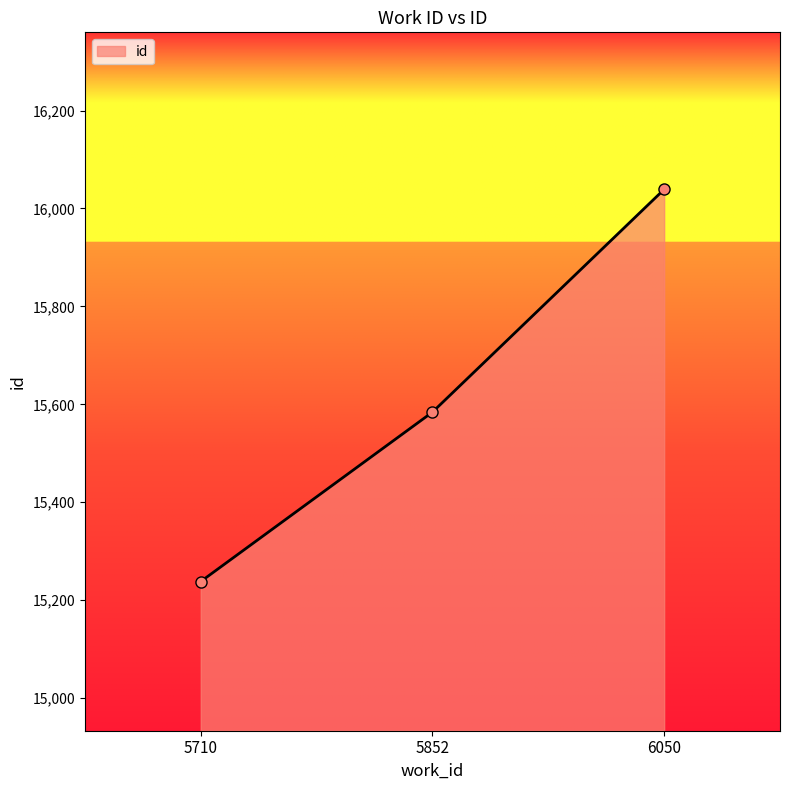

Rank the categories by value from highest to lowest.

6050, 5852, 5710